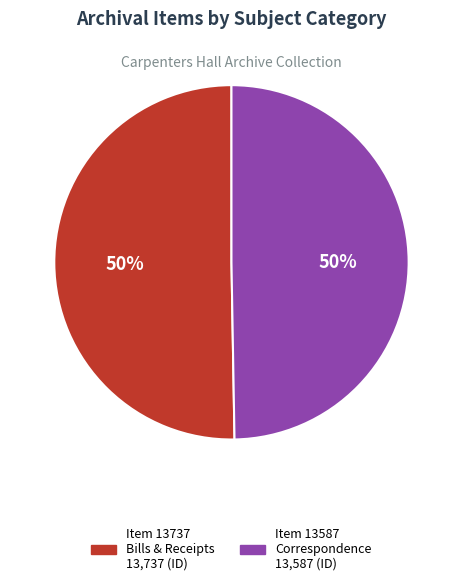

To the nearest percent, what is the average slice percentage?

50%